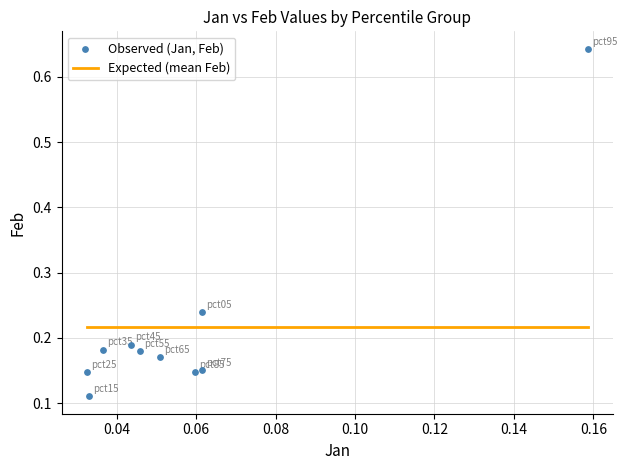

What is the range of Y values (max minus min)?

0.5